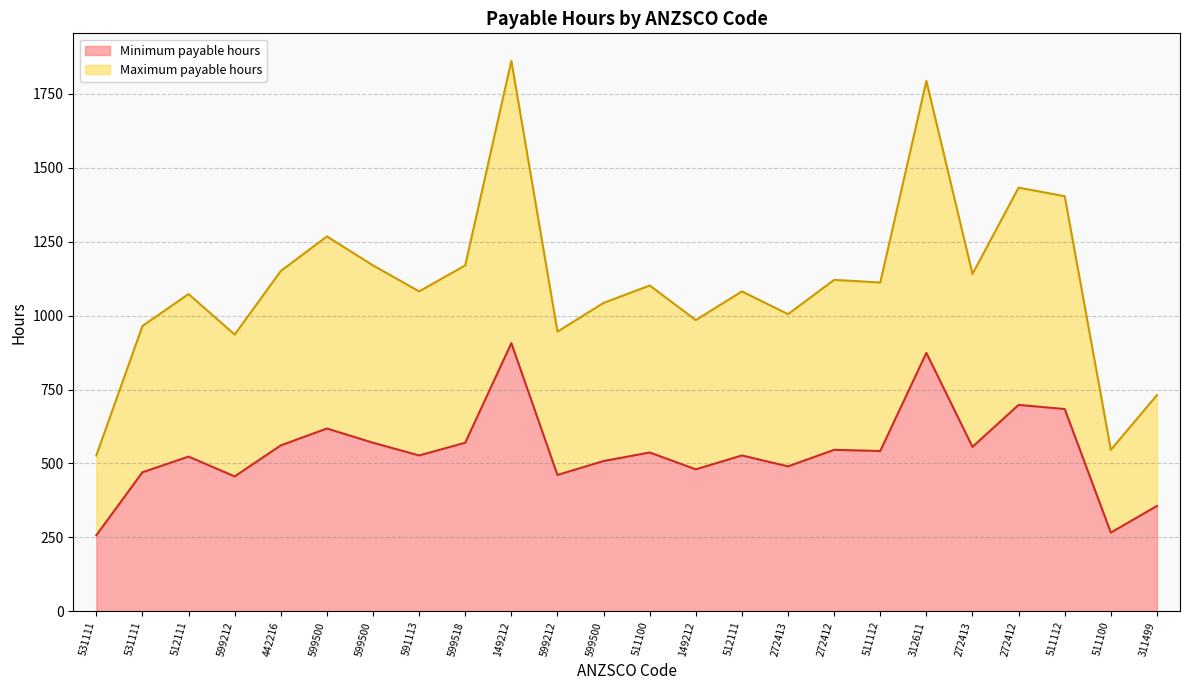

What is the difference between the maximum and minimum values in the Maximum payable hours series?

1335